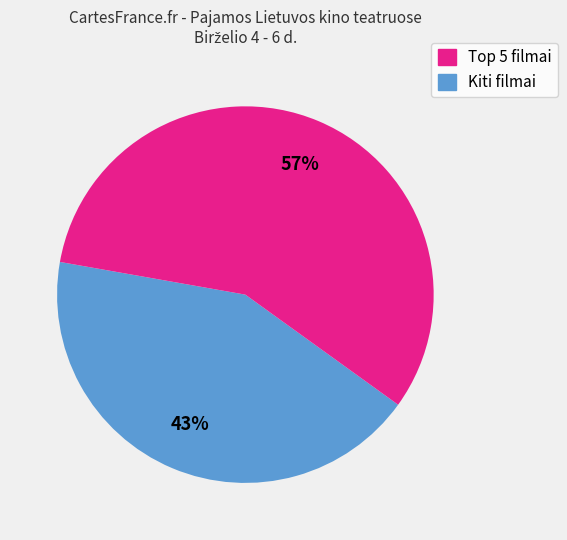

Count the number of slices in the pie.

2